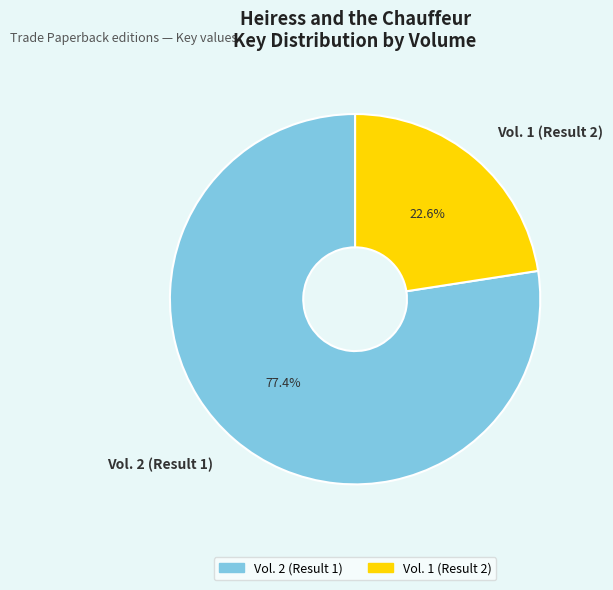

Between Vol. 2 (Result 1) and Vol. 1 (Result 2), which is larger?

Vol. 2 (Result 1)